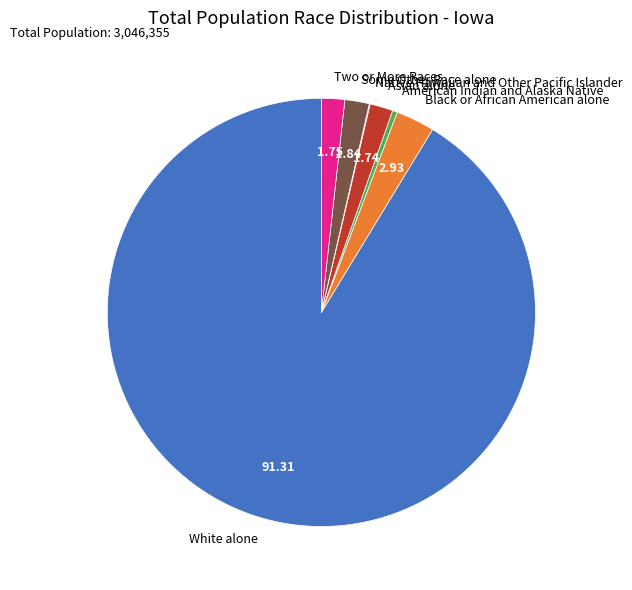

Is there a majority slice in this chart?

Yes